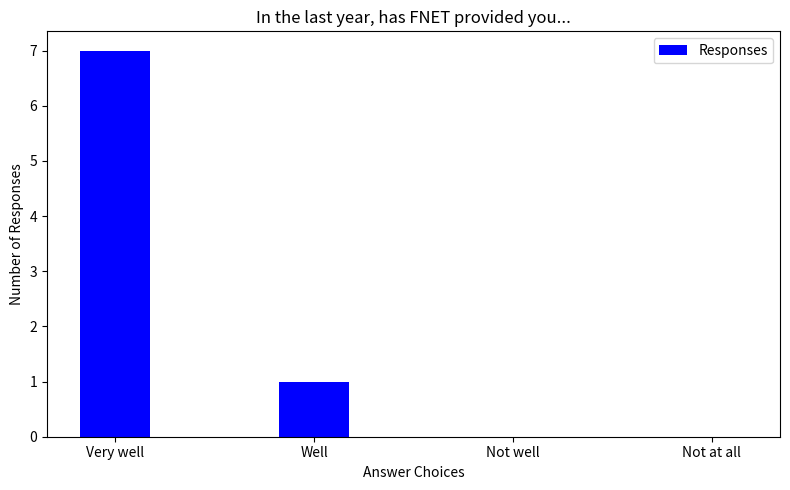

At which category does the chart reach its peak across all series?

Very well